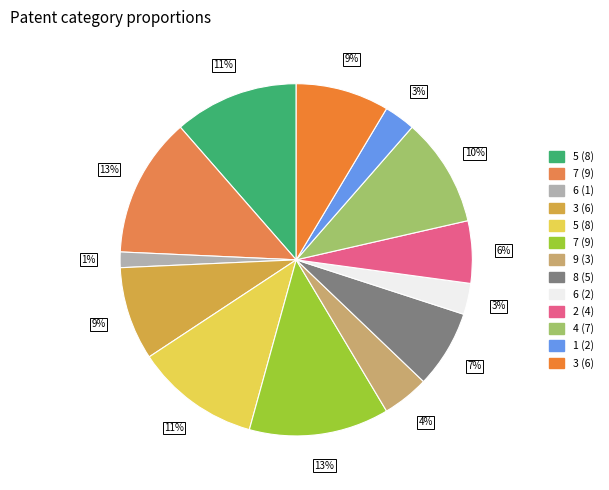

How many slices are in this pie chart?

13